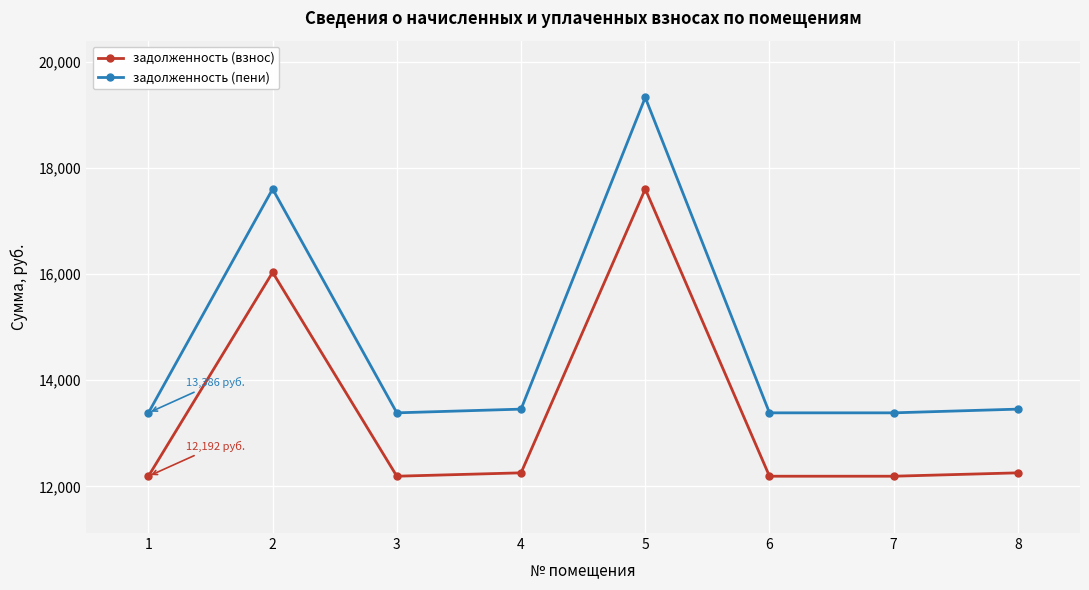

Does the chart display data point markers on the line(s)?

Yes